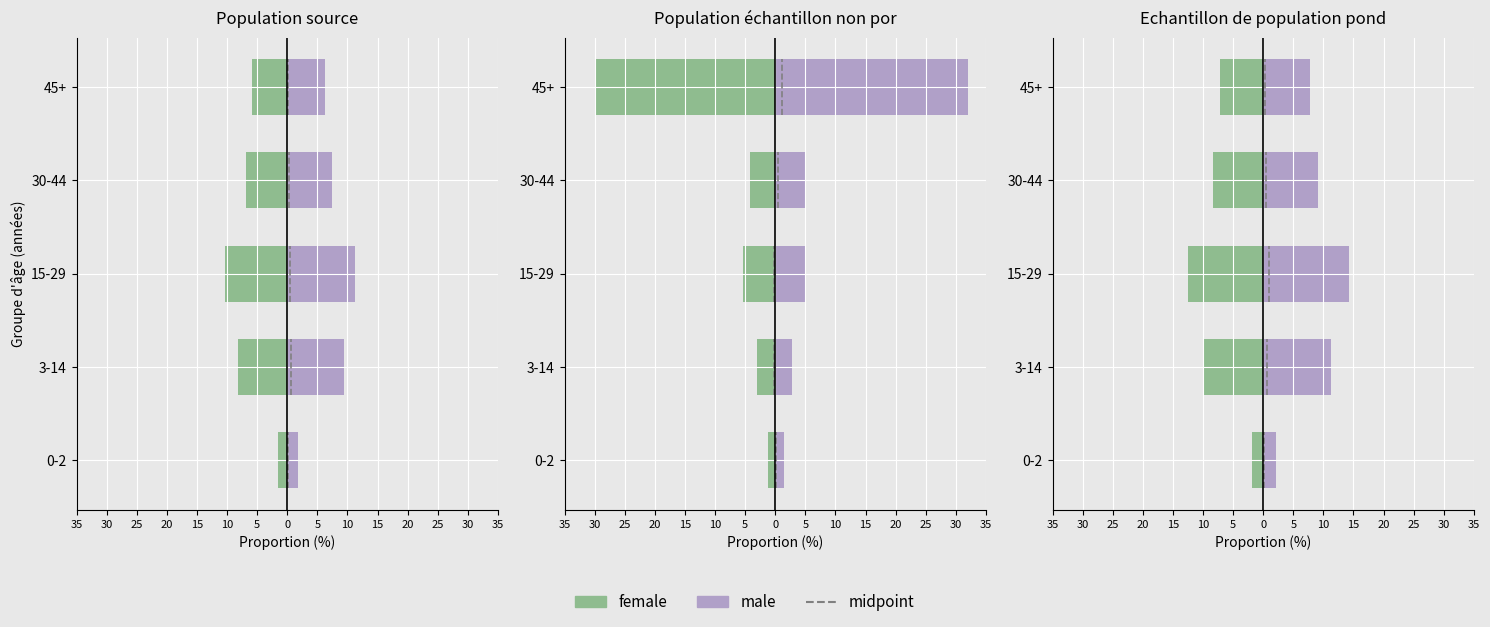

What is the minimum value shown in the chart?

-29.8